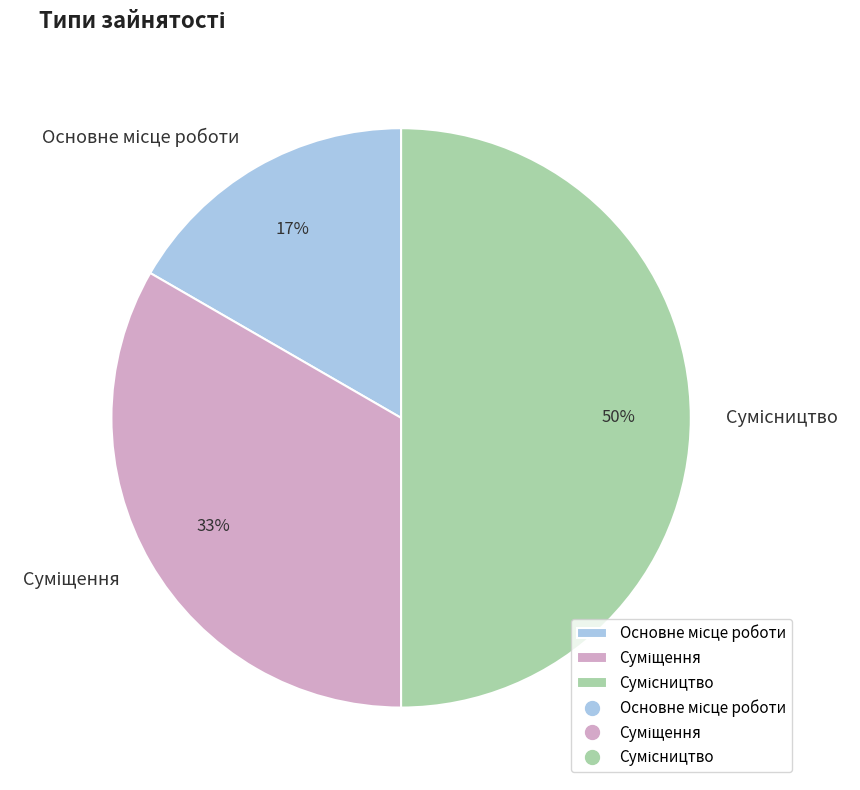

To the nearest percent, what is the difference between the largest and smallest slice percentages?

33%